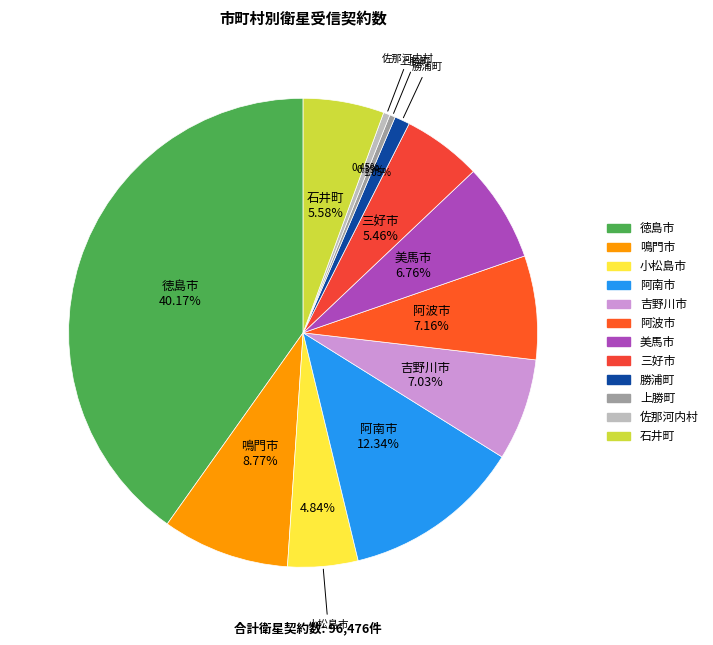

What percentage do 上勝町 and 阿波市 together represent?

7.5%